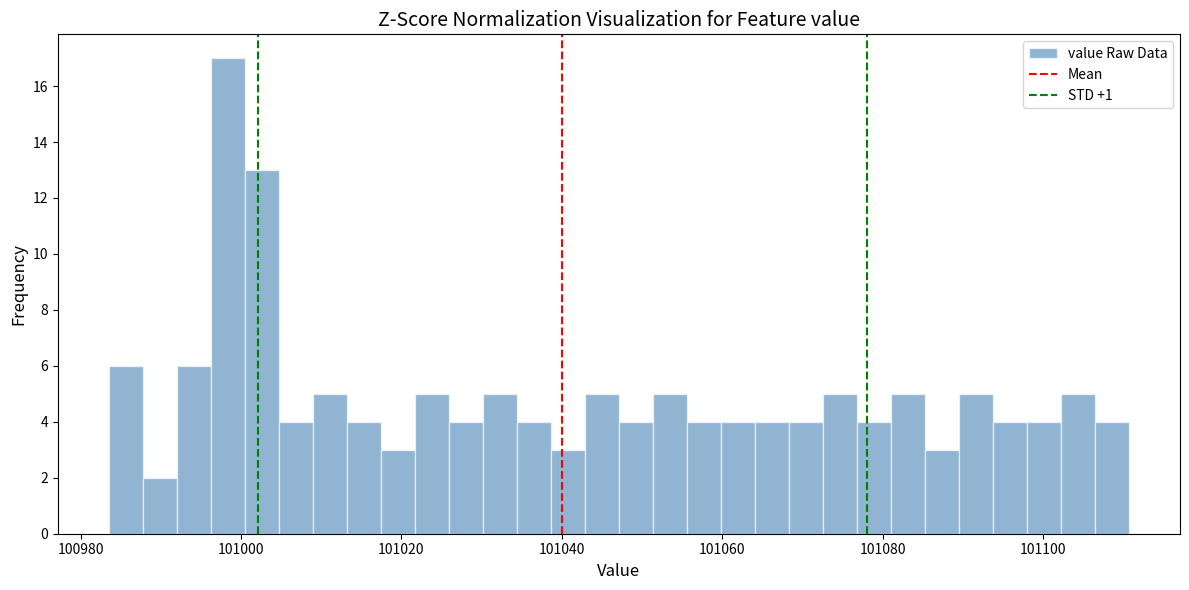

Around what value on the x-axis is the tallest bar? Give the approximate position of its centre, as read against the axis.

100998